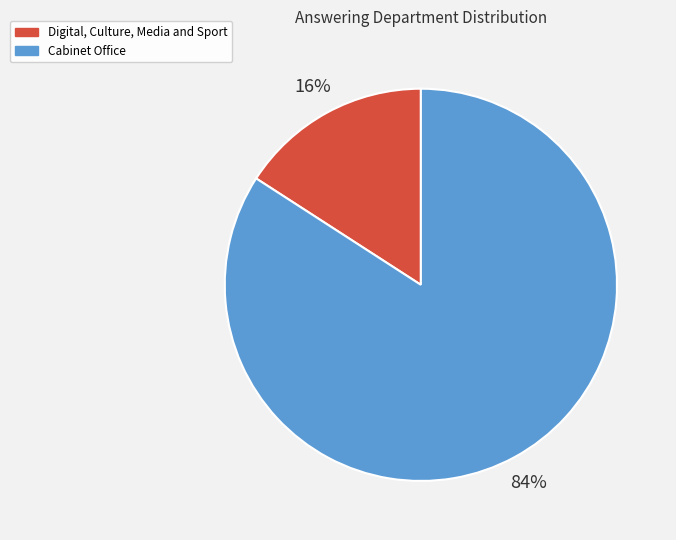

What percentage is the Cabinet Office slice, to the nearest percent?

84%